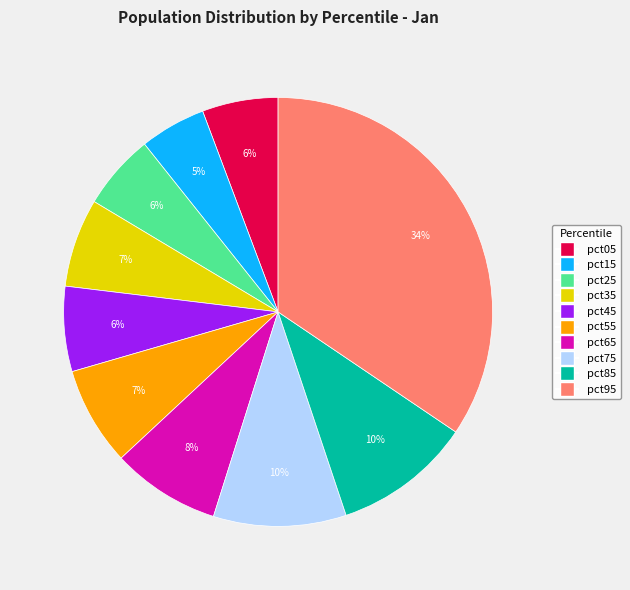

Count the number of slices in the pie.

10